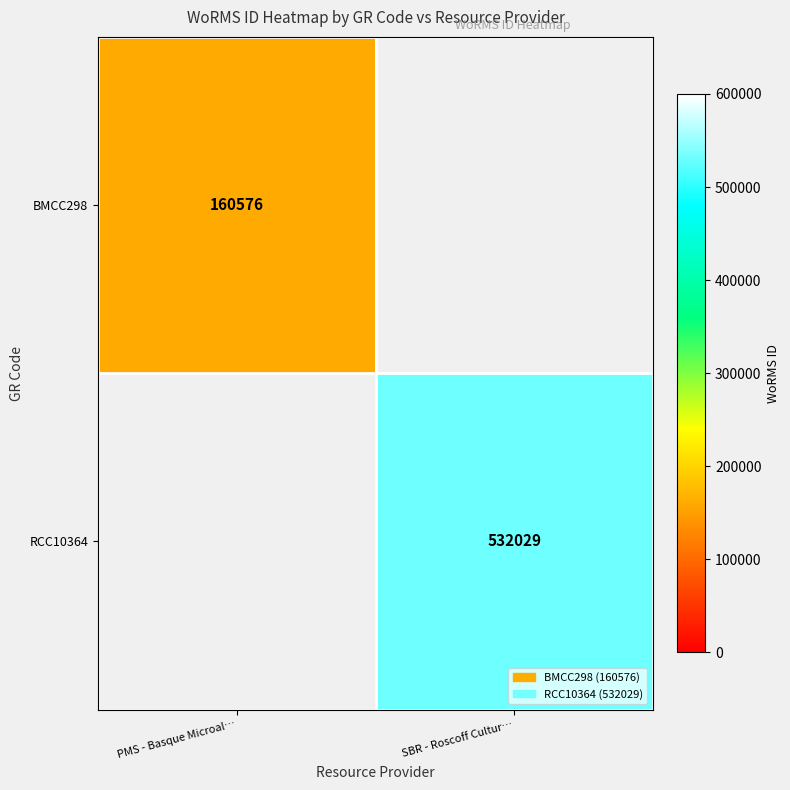

True or false: BMCC298 has a value of 58470 at PMS - Basque Microal….

False